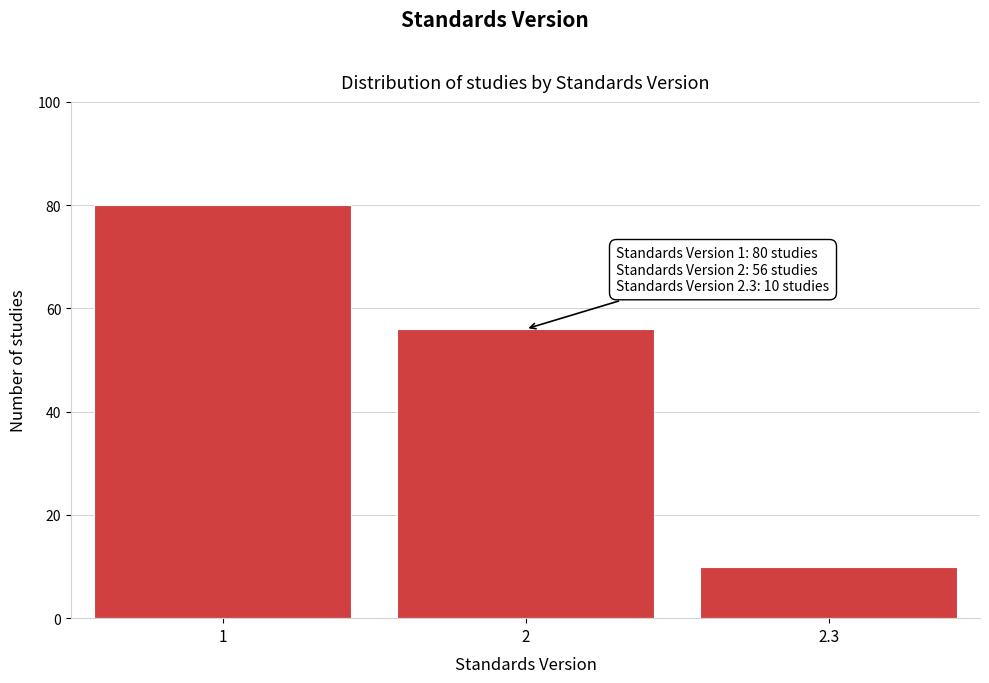

Reading left to right, what are all the values shown in this chart?

80	56	10